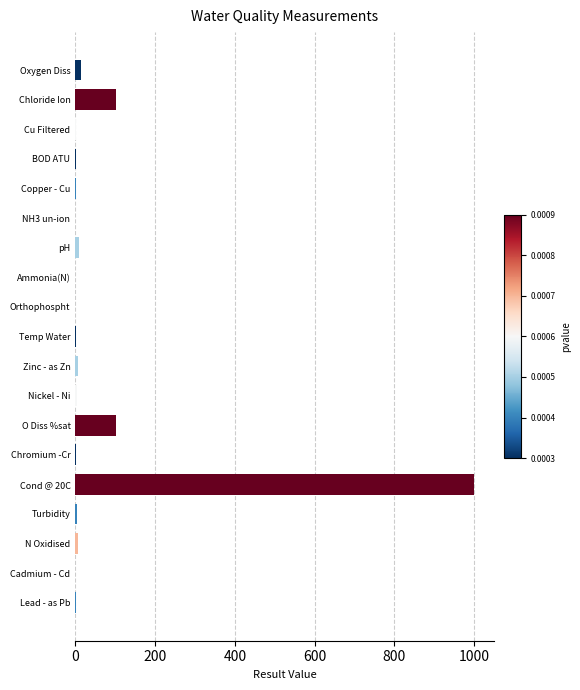

Count the number of categories in the chart.

19